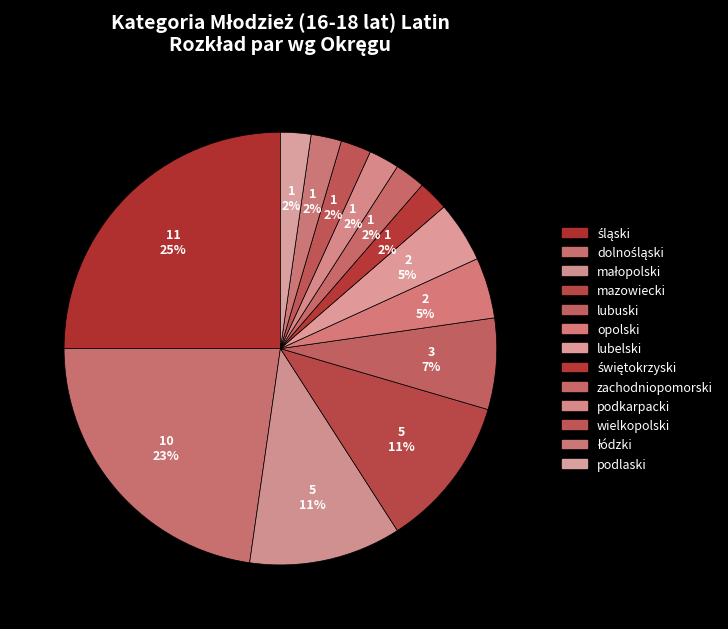

To the nearest percent, what percentage of the pie is świętokrzyski?

2%